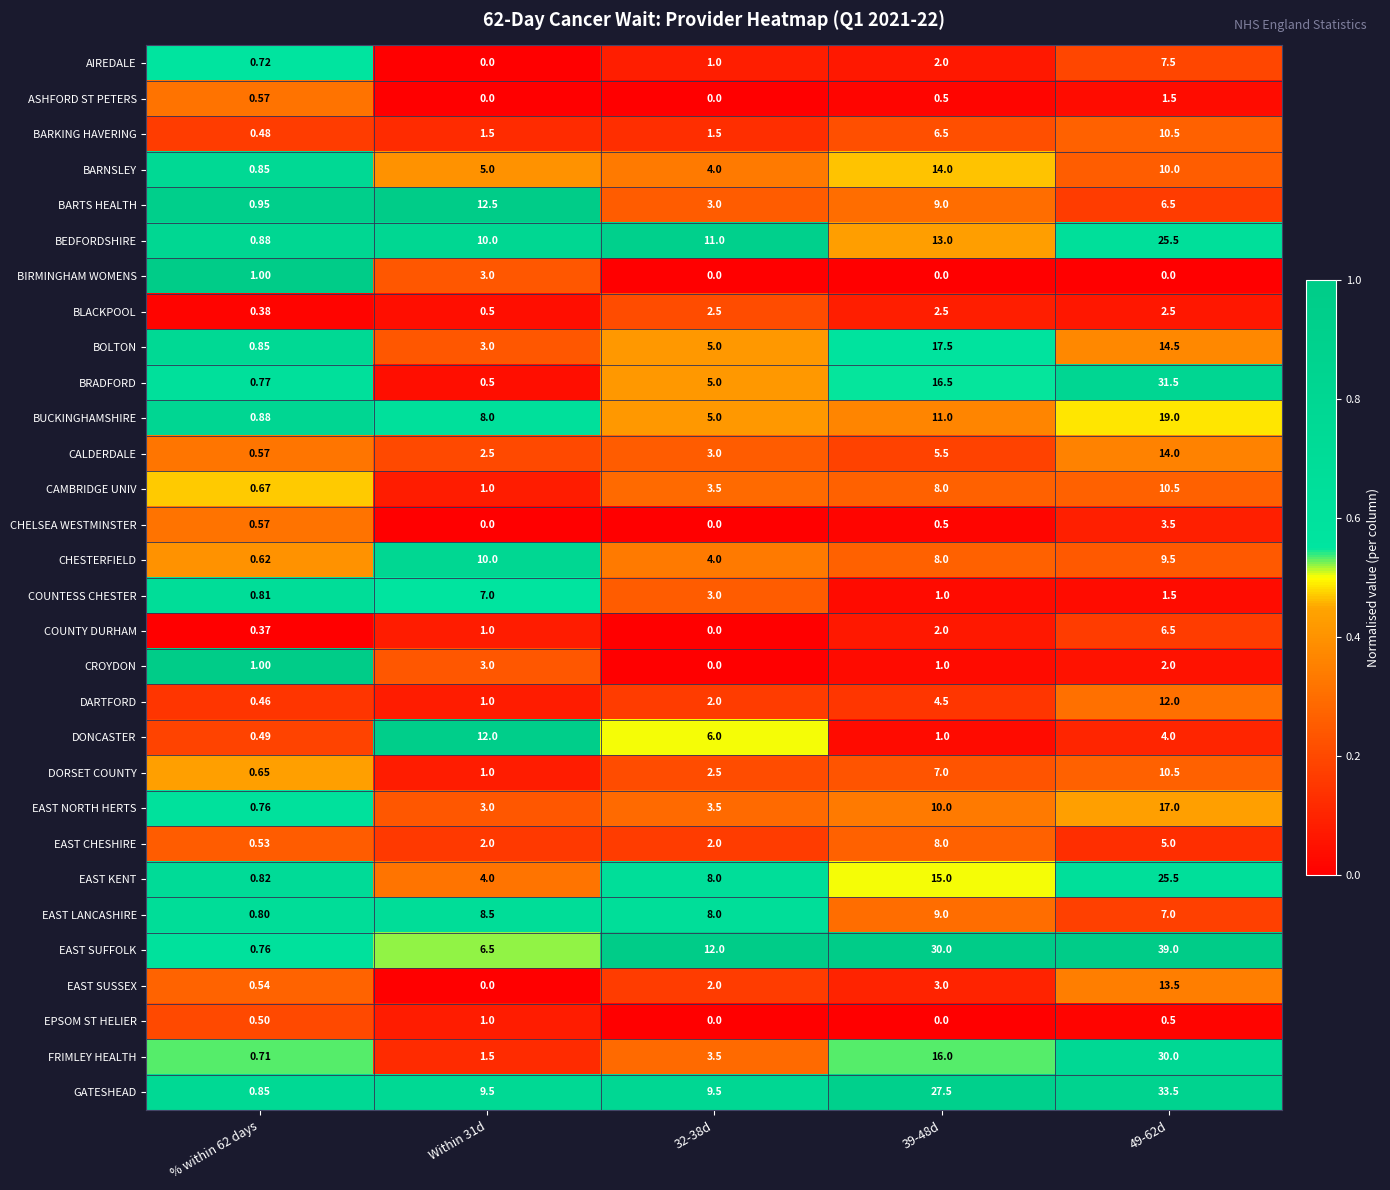

Which series has the largest total across all categories?

EAST SUFFOLK